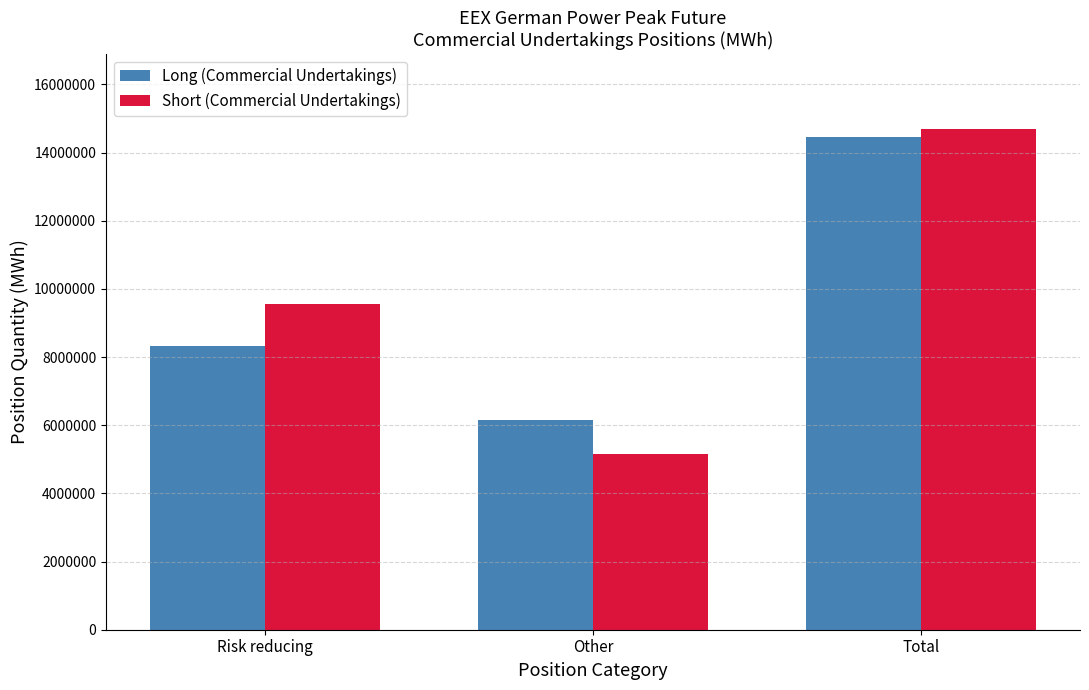

Reading right to left, transcribe all the data shown in this chart.

Long (Commercial Undertakings): 14462172	6152556	8309616
Short (Commercial Undertakings): 14687760	5141376	9546384